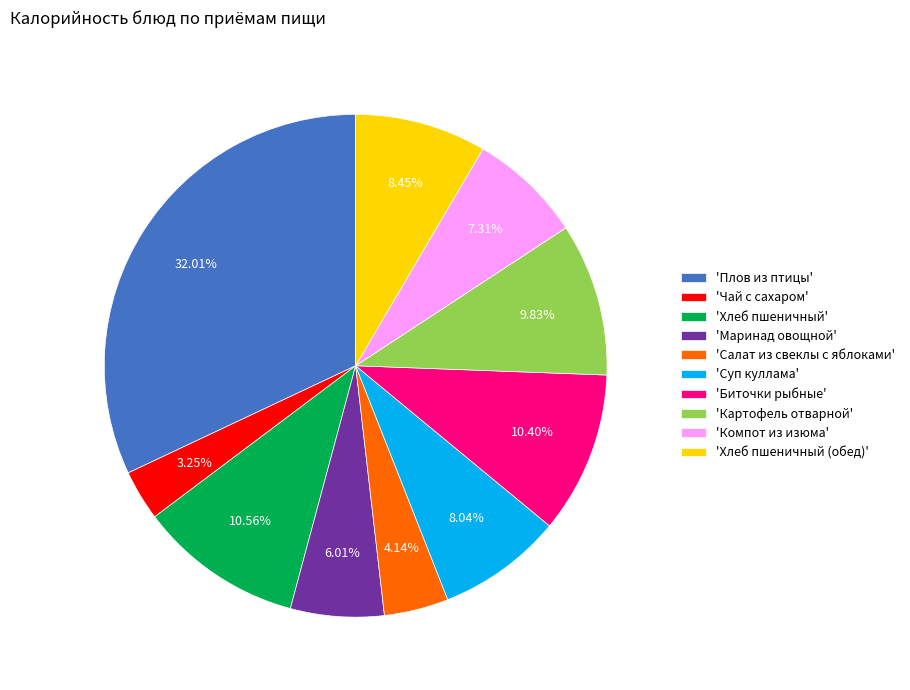

Does 'Хлеб пшеничный' represent more than half of the total?

No